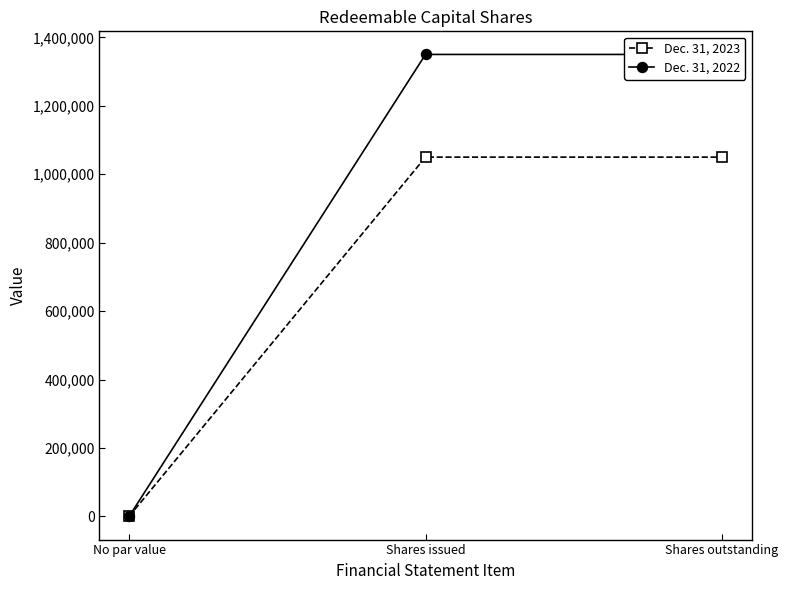

Reading right to left, extract all data points from this chart.

Dec. 31, 2023: Shares outstanding=1050000	Shares issued=1050000	No par value=0
Dec. 31, 2022: Shares outstanding=1350000	Shares issued=1350000	No par value=0